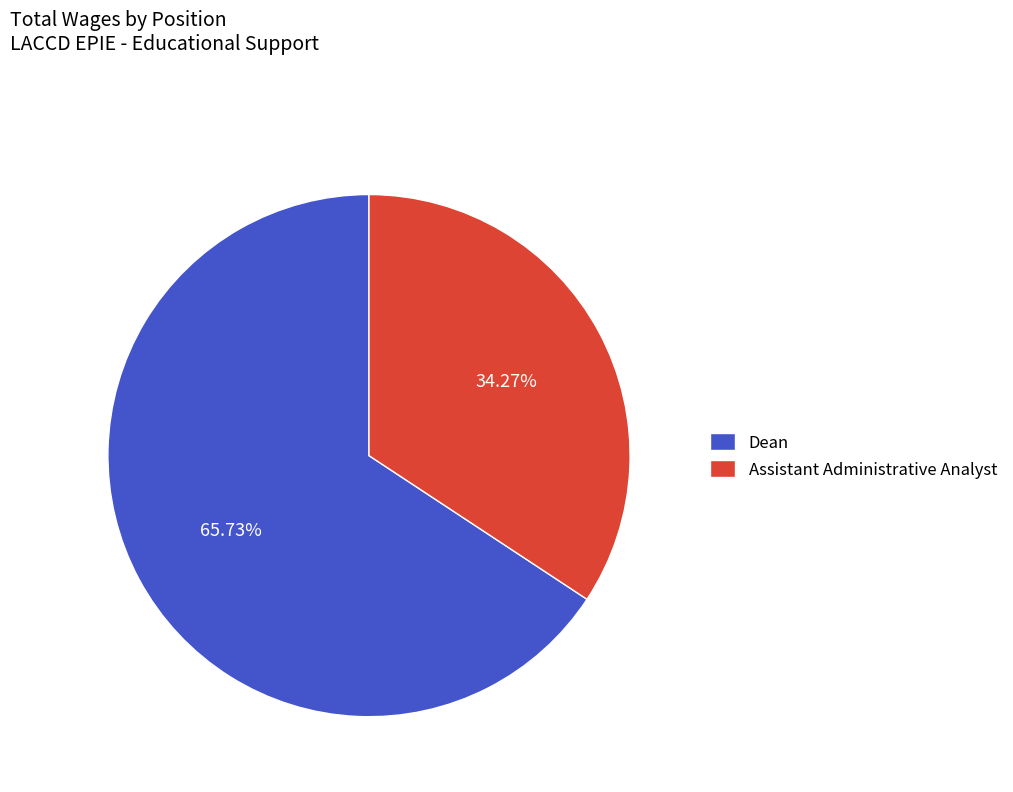

To the nearest percent, what portion does Assistant Administrative Analyst represent?

34%